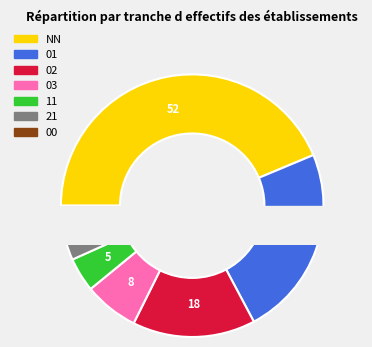

Does 01 account for over 50% of the chart?

No